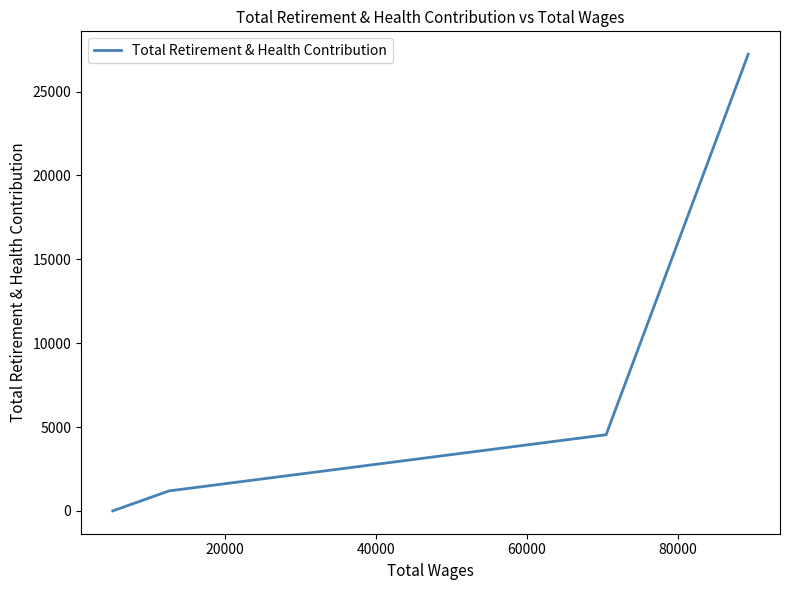

What is the average value?

8239